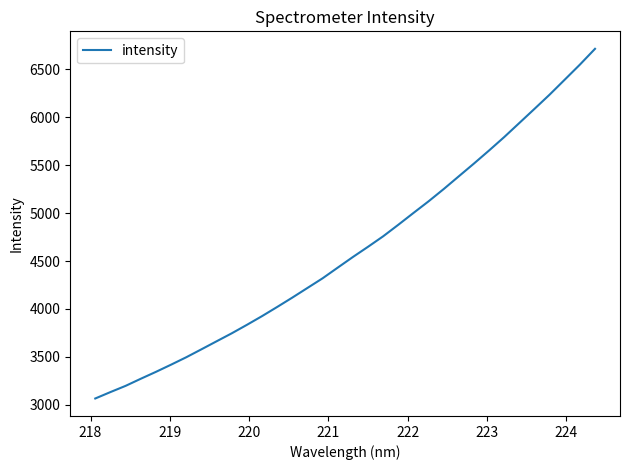

What is the minimum value shown in the chart?

3067.5